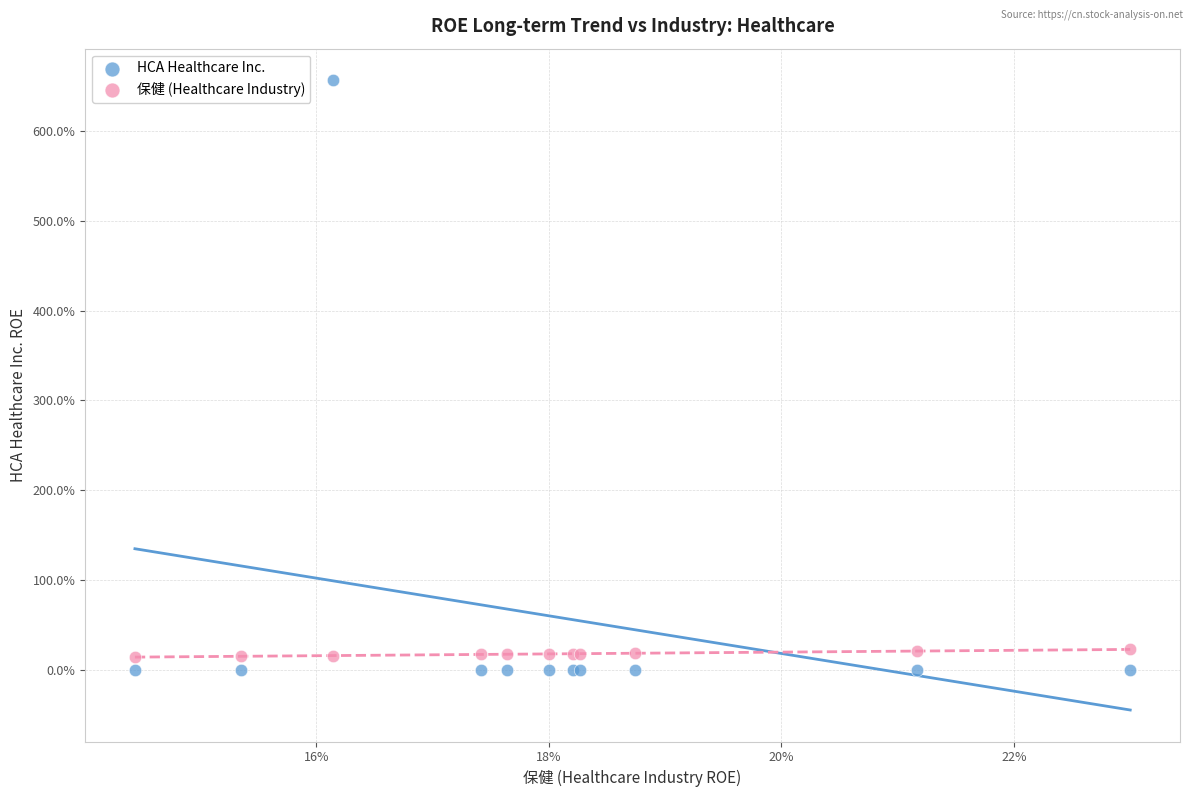

Which series contains the highest Y value?

HCA Healthcare Inc.